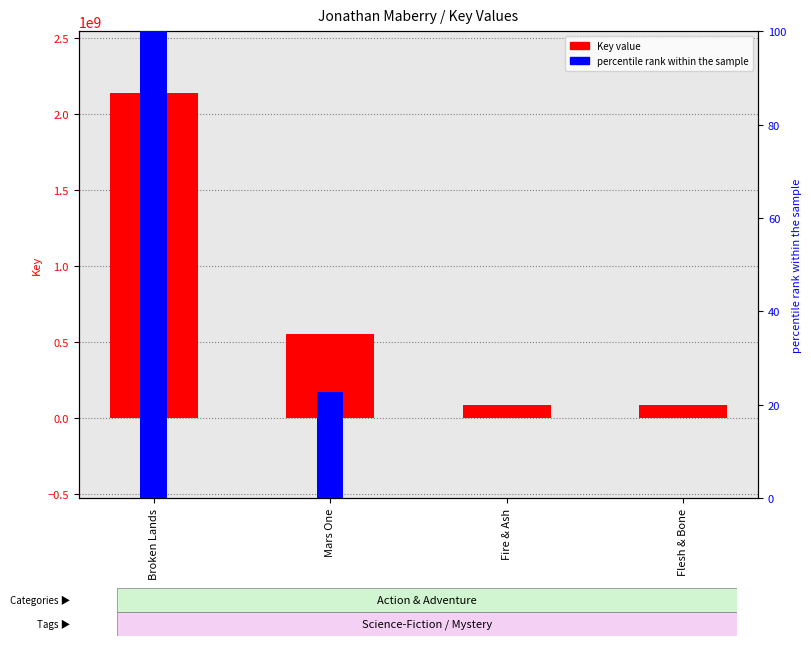

Between Broken Lands and Fire & Ash, which series saw the biggest shift?

Key value